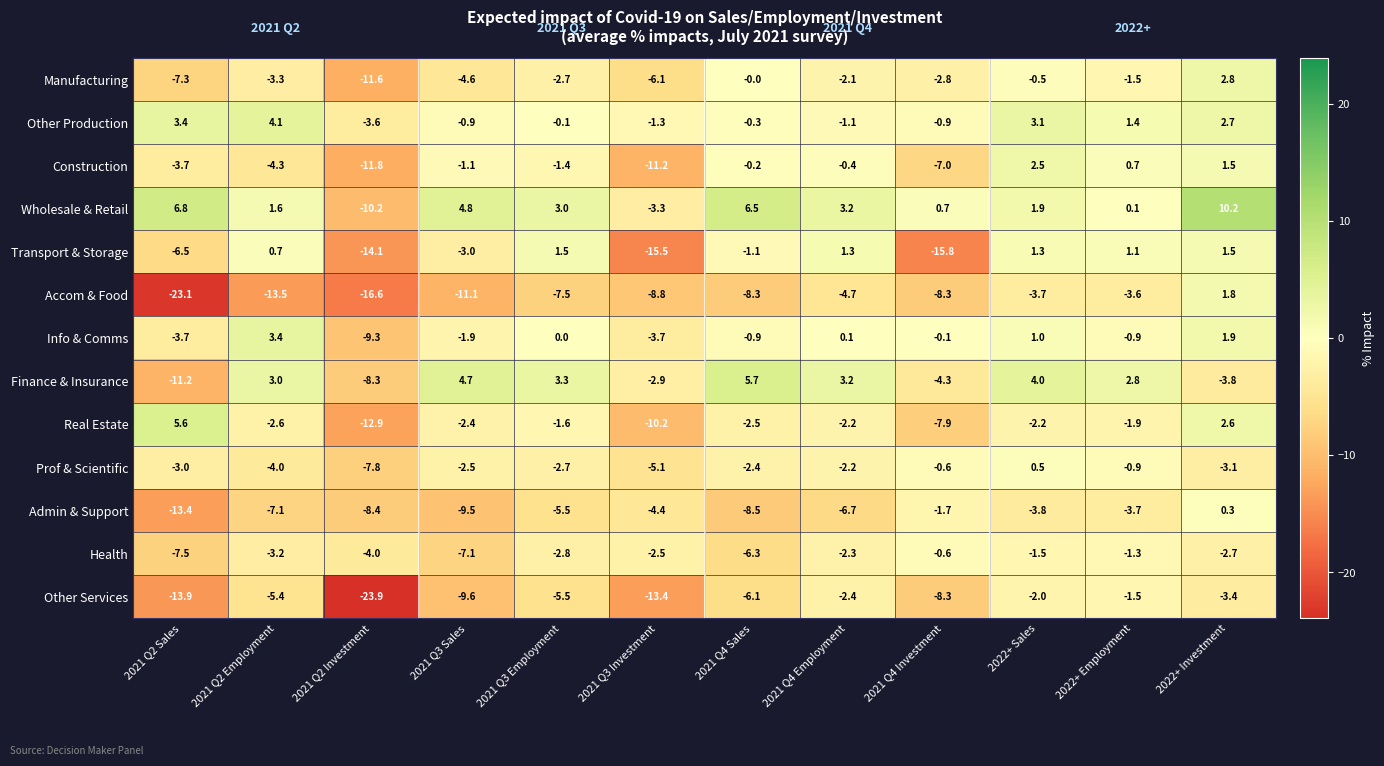

At which label does Wholesale & Retail first exceed 3?

2021 Q2 Sales